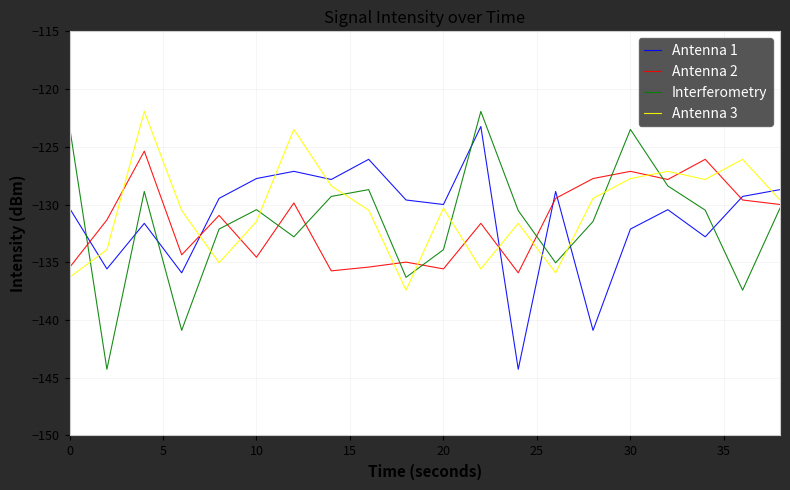

What is the lowest value of the Antenna 1 series?

-144.3